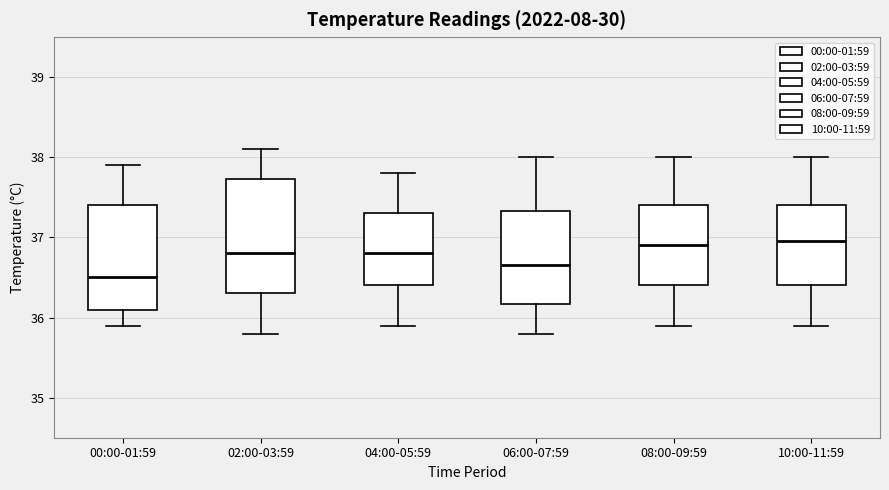

Reading left to right, transcribe this box plot: for each box, give where its median line is, the range the box spans, and where its two whiskers end, as read against the y-axis. The values are not printed on the chart, so give them approximately, as read against the axis.

00:00-01:59: median 36.5, box 36.1 to 37.4, whiskers 35.9 to 37.9
02:00-03:59: median 36.8, box 36.3 to 37.7, whiskers 35.8 to 38.1
04:00-05:59: median 36.8, box 36.4 to 37.3, whiskers 35.9 to 37.8
06:00-07:59: median 36.7, box 36.2 to 37.3, whiskers 35.8 to 38.0
08:00-09:59: median 36.9, box 36.4 to 37.4, whiskers 35.9 to 38.0
10:00-11:59: median 37.0, box 36.4 to 37.4, whiskers 35.9 to 38.0